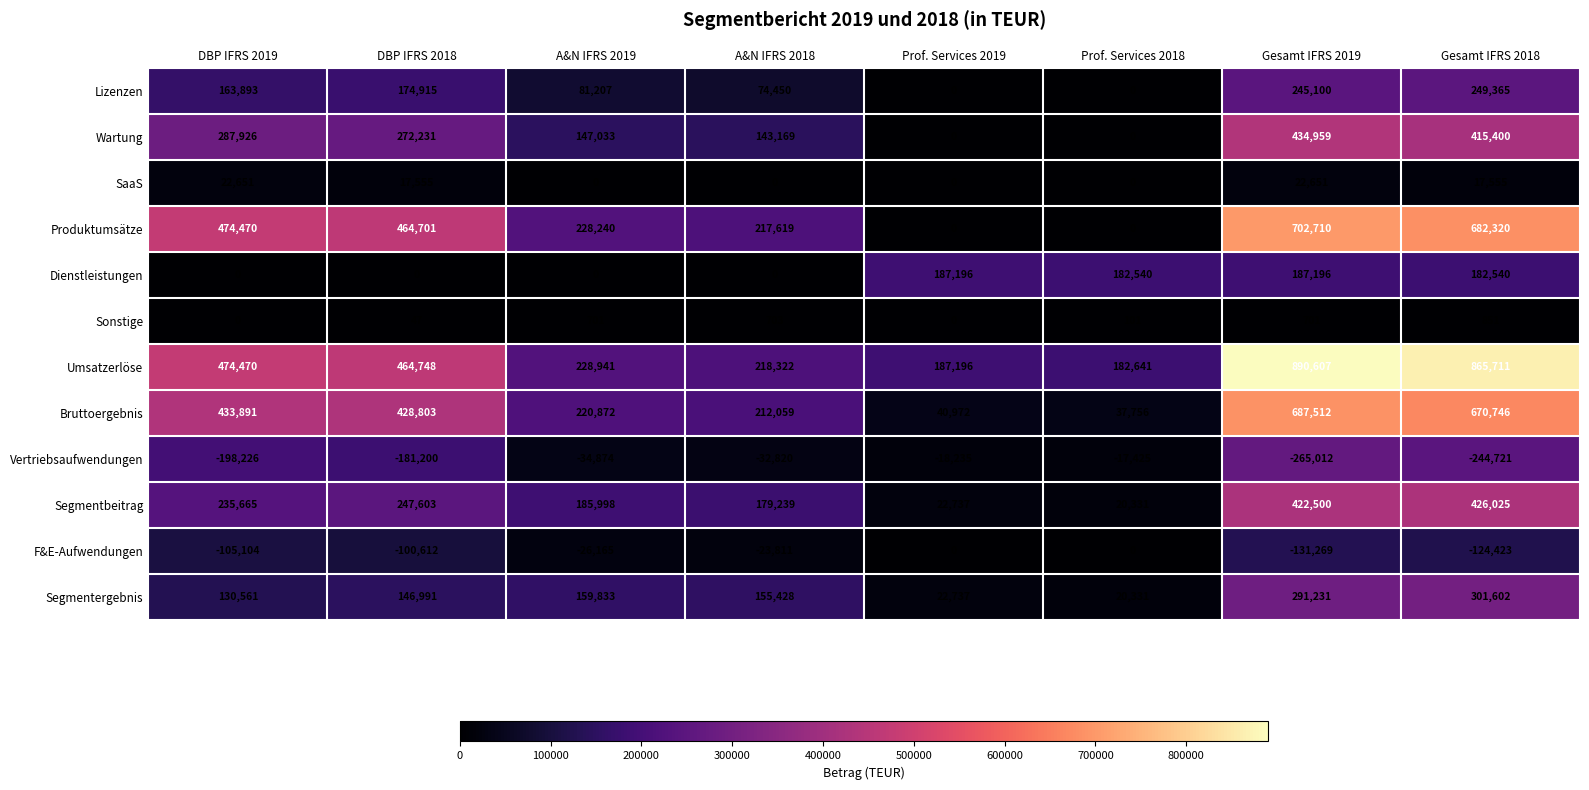

Between Prof. Services 2018 and Gesamt IFRS 2018, which series saw the biggest shift?

Umsatzerlöse